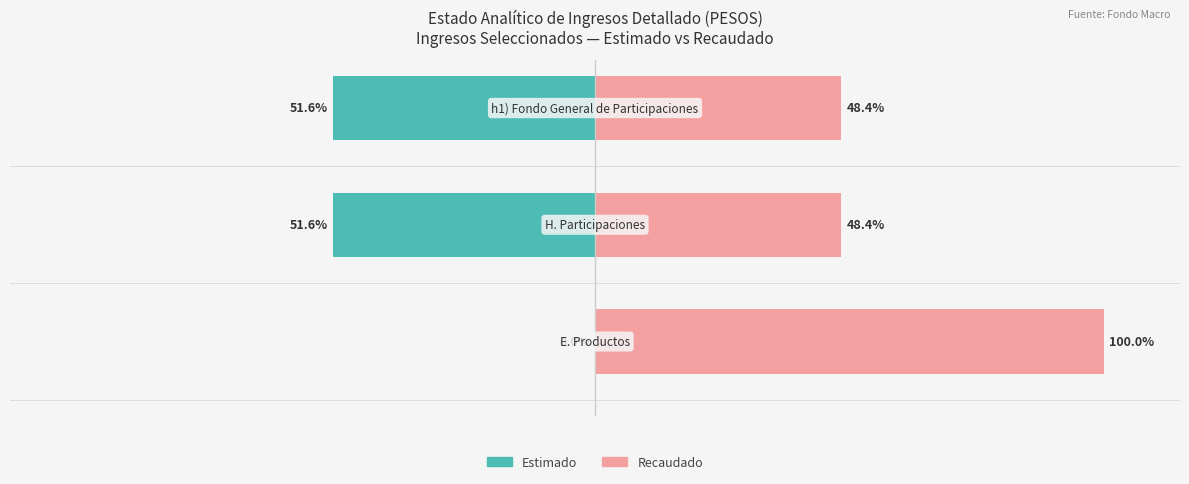

True or false: Estimado has a value of -35.3 at −50.

False